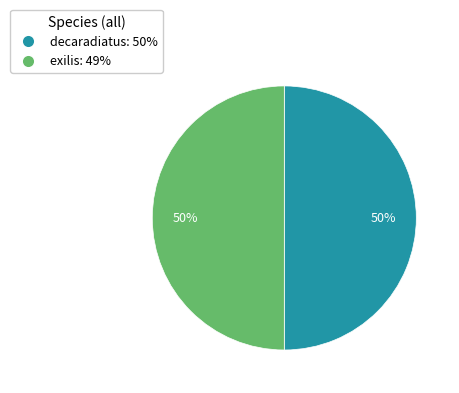

Combined, do exilis and decaradiatus account for over 50%?

Yes